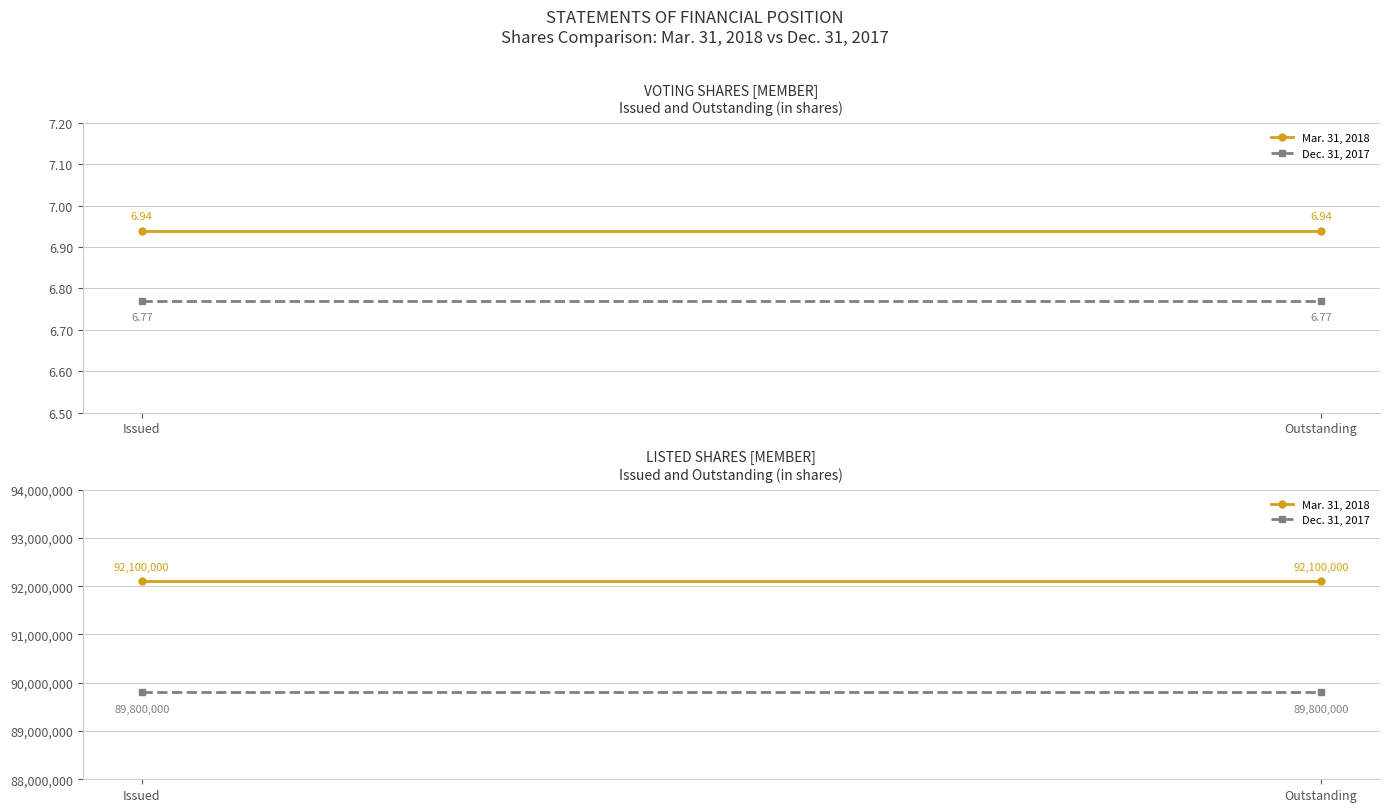

Between Issued and Outstanding, which series saw the biggest shift?

Mar. 31, 2018